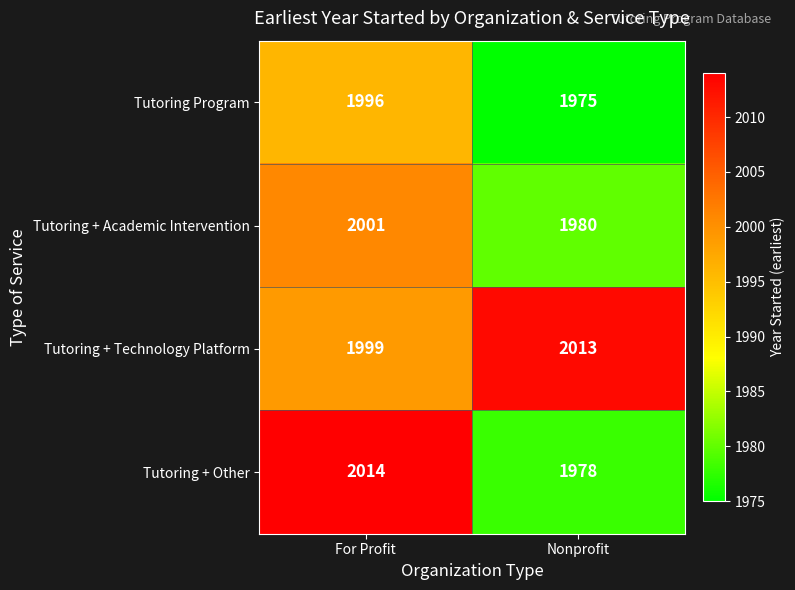

Which series has the widest spread of values?

Tutoring + Other